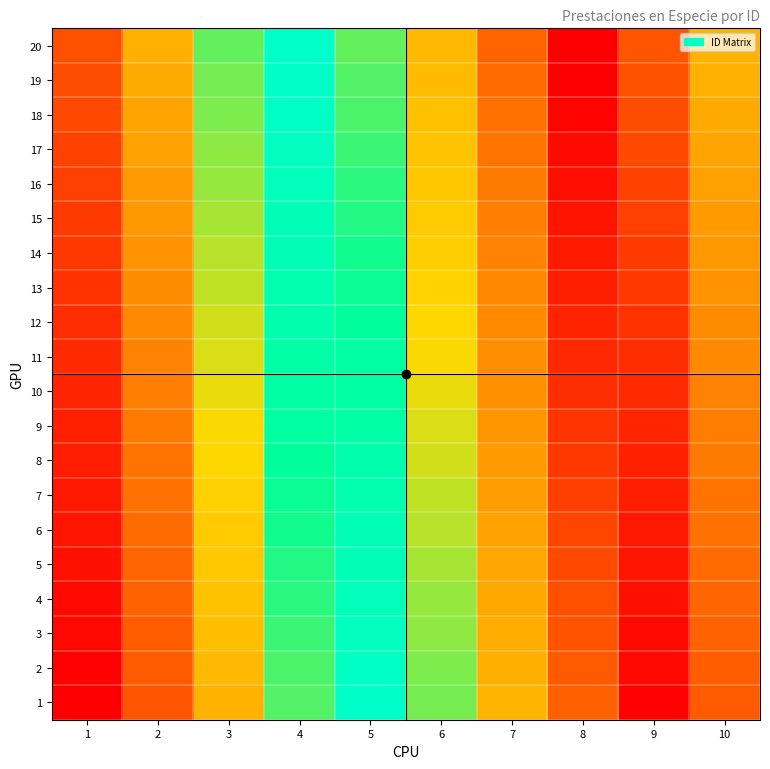

Reading left to right, what are all the values shown in this chart?

1: 1=1	2=21	3=41	4=61	5=81	6=101	7=121	8=141	9=2	10=22
2: 1=2	2=22	3=42	4=62	5=82	6=102	7=122	8=142	9=3	10=23
3: 1=3	2=23	3=43	4=63	5=83	6=103	7=123	8=143	9=4	10=24
4: 1=4	2=24	3=44	4=64	5=84	6=104	7=124	8=144	9=5	10=25
5: 1=5	2=25	3=45	4=65	5=85	6=105	7=125	8=145	9=6	10=26
6: 1=6	2=26	3=46	4=66	5=86	6=106	7=126	8=146	9=7	10=27
7: 1=7	2=27	3=47	4=67	5=87	6=107	7=127	8=147	9=8	10=28
8: 1=8	2=28	3=48	4=68	5=88	6=108	7=128	8=148	9=9	10=29
9: 1=9	2=29	3=49	4=69	5=89	6=109	7=129	8=149	9=10	10=30
10: 1=10	2=30	3=50	4=70	5=90	6=110	7=130	8=150	9=11	10=31
11: 1=11	2=31	3=51	4=71	5=91	6=111	7=131	8=151	9=12	10=32
12: 1=12	2=32	3=52	4=72	5=92	6=112	7=132	8=152	9=13	10=33
13: 1=13	2=33	3=53	4=73	5=93	6=113	7=133	8=153	9=14	10=34
14: 1=14	2=34	3=54	4=74	5=94	6=114	7=134	8=154	9=15	10=35
15: 1=15	2=35	3=55	4=75	5=95	6=115	7=135	8=155	9=16	10=36
16: 1=16	2=36	3=56	4=76	5=96	6=116	7=136	8=156	9=17	10=37
17: 1=17	2=37	3=57	4=77	5=97	6=117	7=137	8=157	9=18	10=38
18: 1=18	2=38	3=58	4=78	5=98	6=118	7=138	8=158	9=19	10=39
19: 1=19	2=39	3=59	4=79	5=99	6=119	7=139	8=159	9=20	10=40
20: 1=20	2=40	3=60	4=80	5=100	6=120	7=140	8=1	9=21	10=41